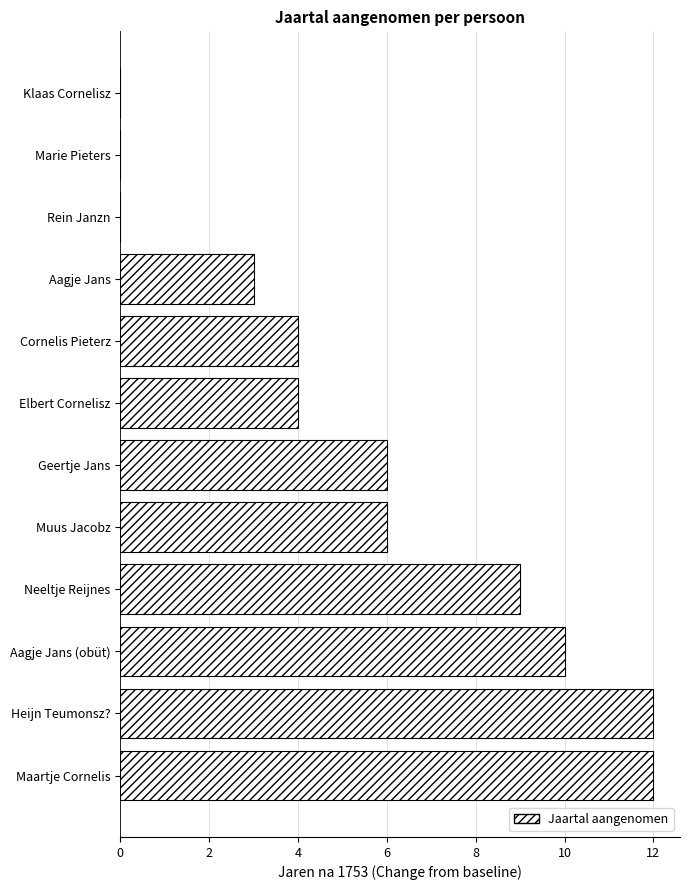

Reading top to bottom, what are all the values shown in this chart?

Klaas Cornelisz=0	Marie Pieters=0	Rein Janzn=0	Aagje Jans=3	Cornelis Pieterz=4	Elbert Cornelisz=4	Geertje Jans=6	Muus Jacobz=6	Neeltje Reijnes=9	Aagje Jans (obüt)=10	Heijn Teumonsz?=12	Maartje Cornelis=12